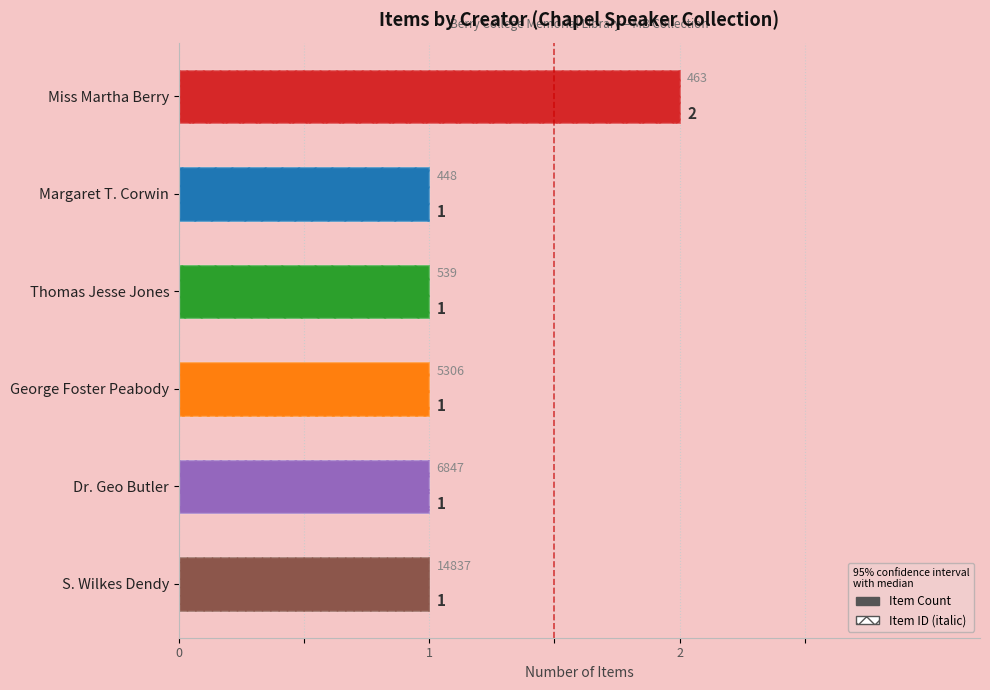

Reading left to right, extract all data points from this chart.

2	1	1	1	1	1